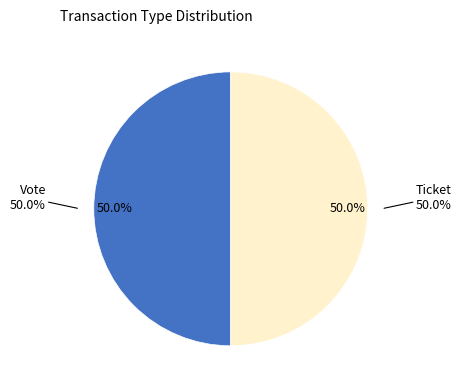

How many slices are in this pie chart?

2